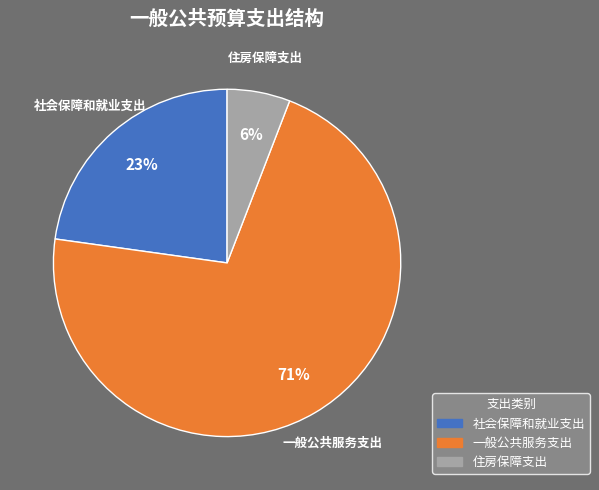

Which has a higher value, 住房保障支出 or 一般公共服务支出?

一般公共服务支出